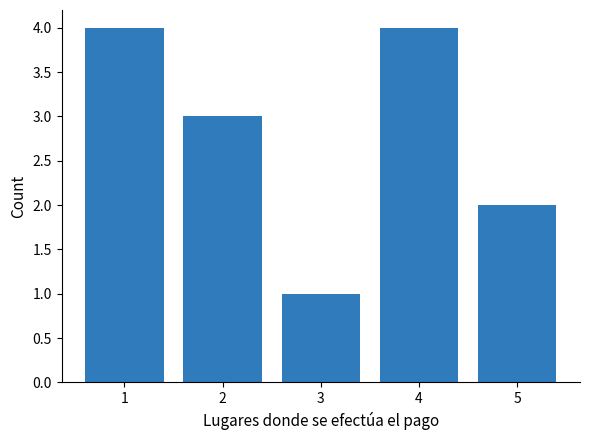

Reading left to right, transcribe all the data shown in this chart.

1=4	2=3	3=1	4=4	5=2